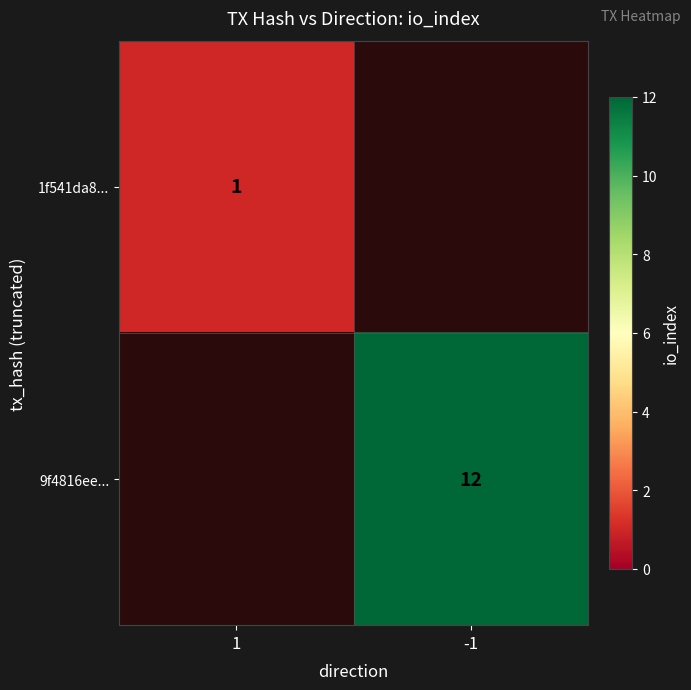

The value of 9f4816ee... at -1 is 6. True or false?

False